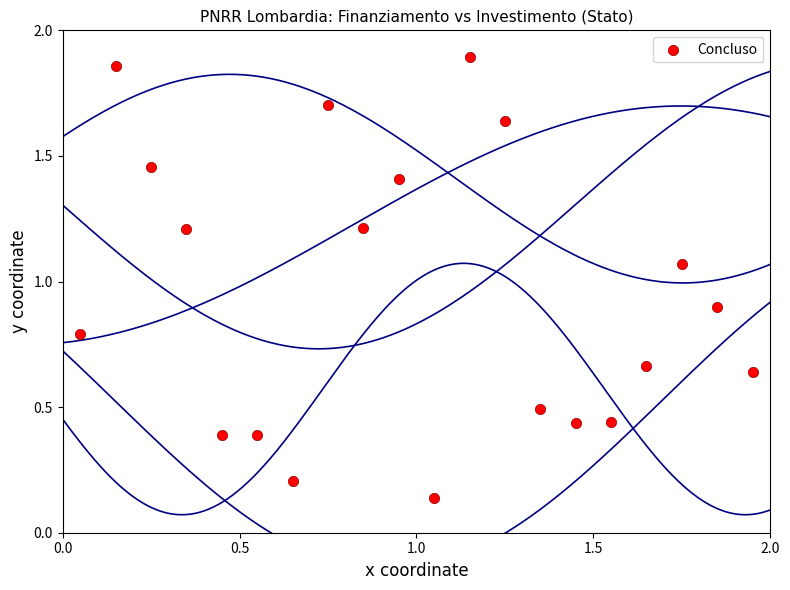

What is the range of Y values (max minus min)?

1.8